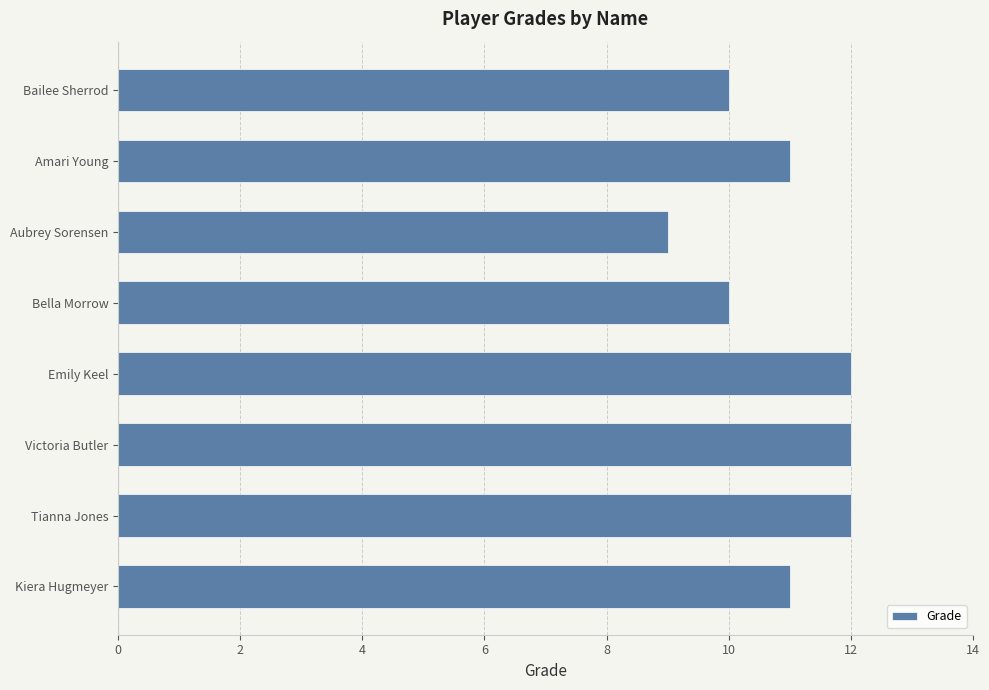

Count the values in the range 10 to 12.

7